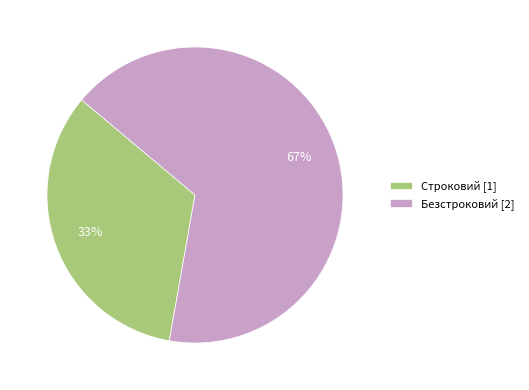

Count the number of slices in the pie.

2